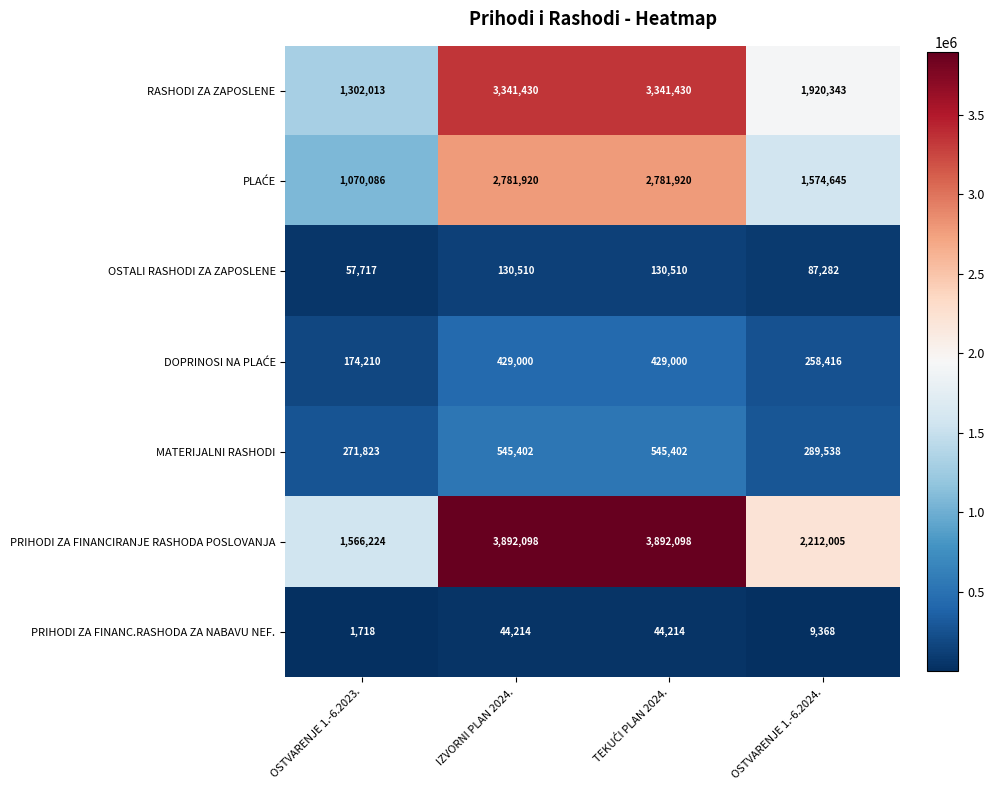

What is the sum of all PRIHODI ZA FINANC.RASHODA ZA NABAVU NEF. values?

99514